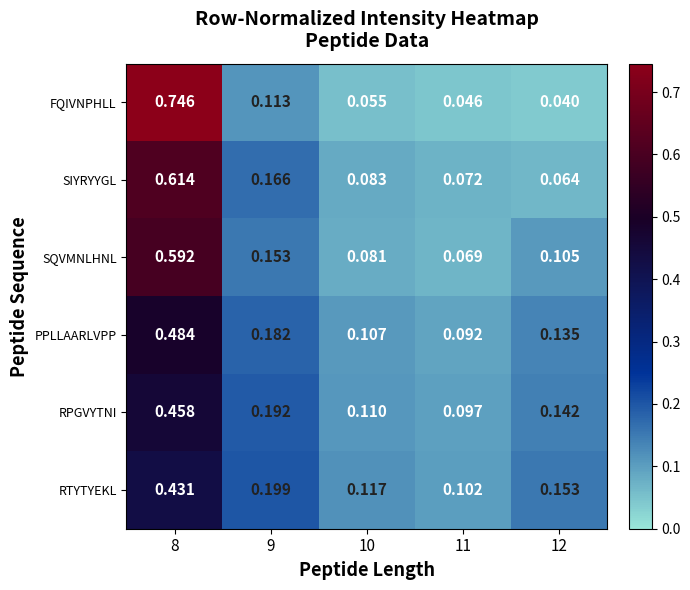

At 10, list the series in order from smallest to largest.

FQIVNPHLL, SQVMNLHNL, SIYRYYGL, PPLLAARLVPP, RPGVYTNI, RTYTYEKL